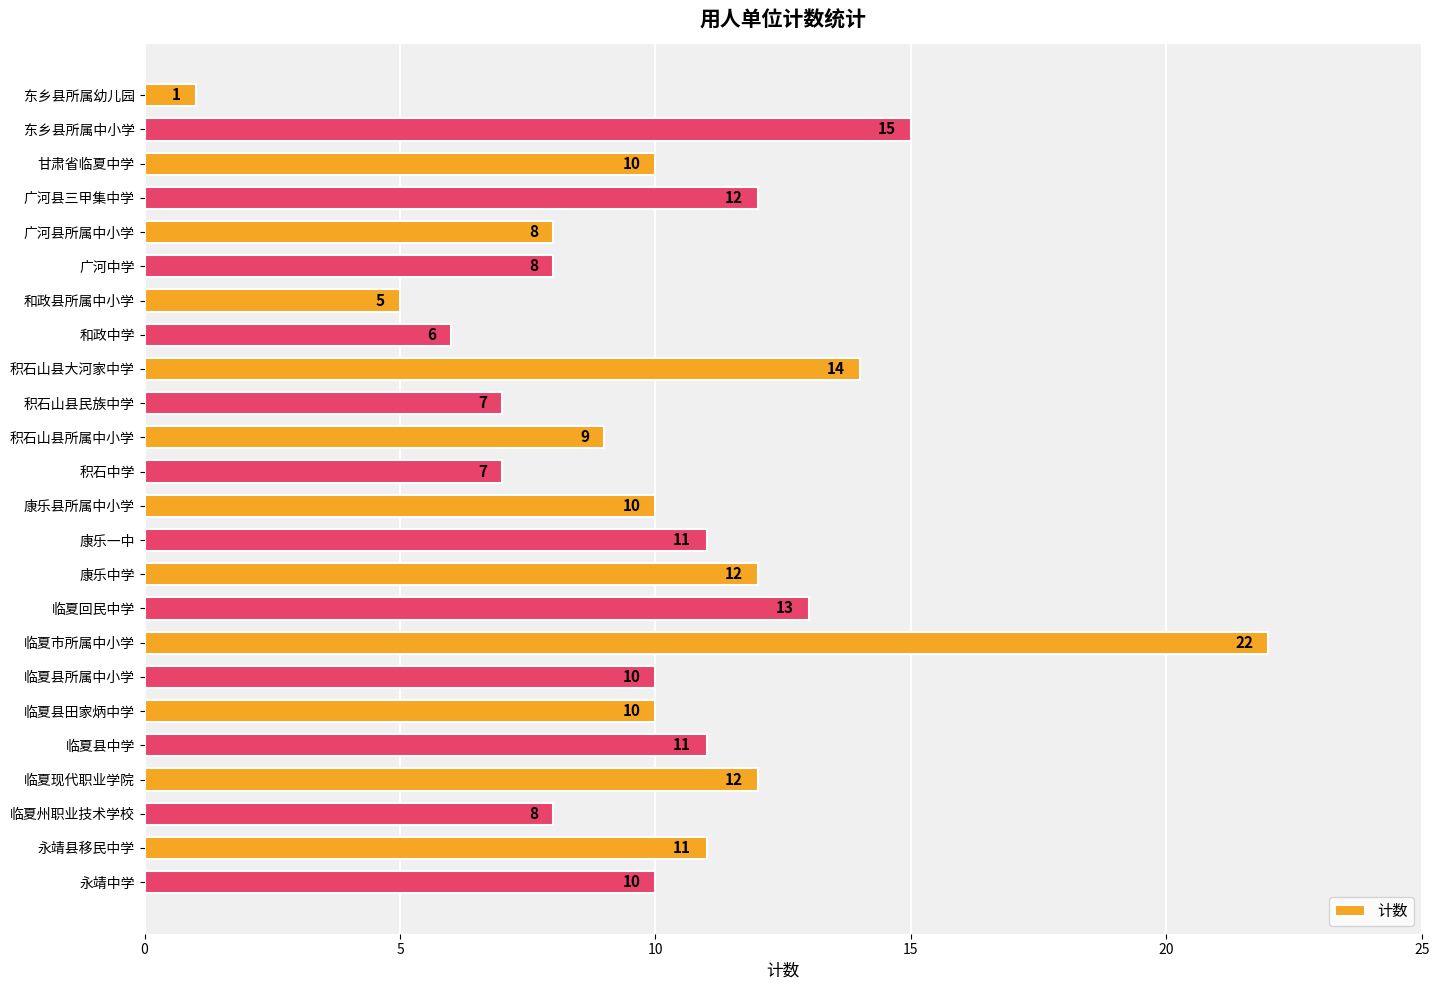

The chart shows a value of 16 at 康乐中学. True or false?

False